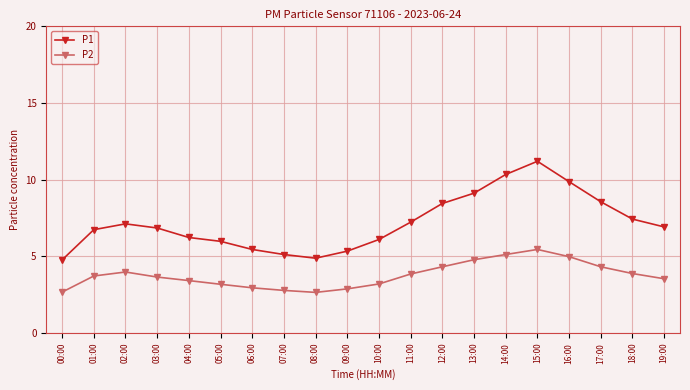

True or false: P2 and P1 cross at least once.

False